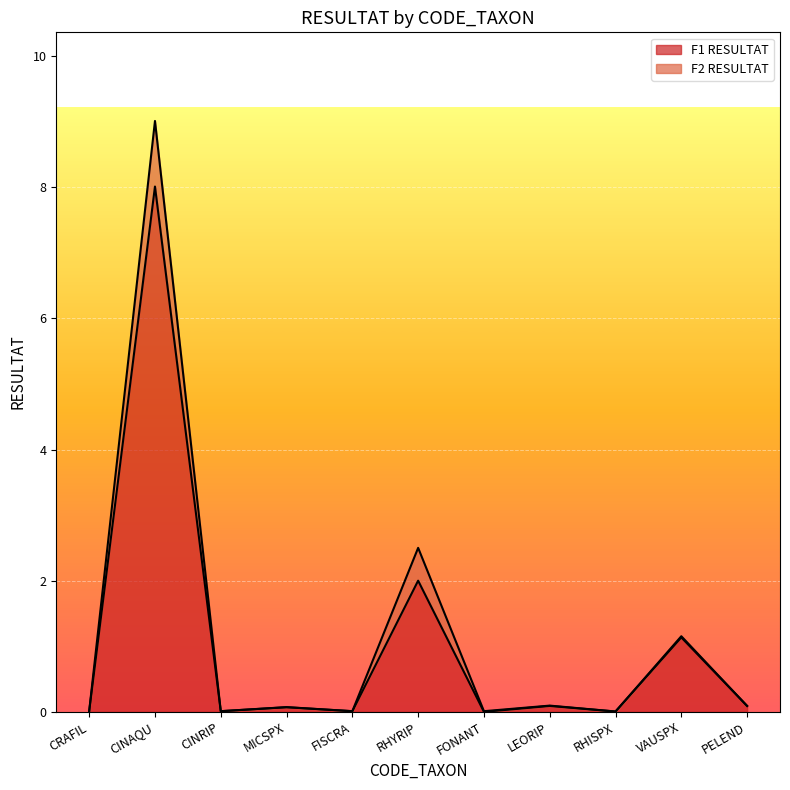

List the labels in order of value, smallest first.

FONANT, RHISPX, CRAFIL, CINRIP, FISCRA, MICSPX, LEORIP, PELEND, VAUSPX, RHYRIP, CINAQU